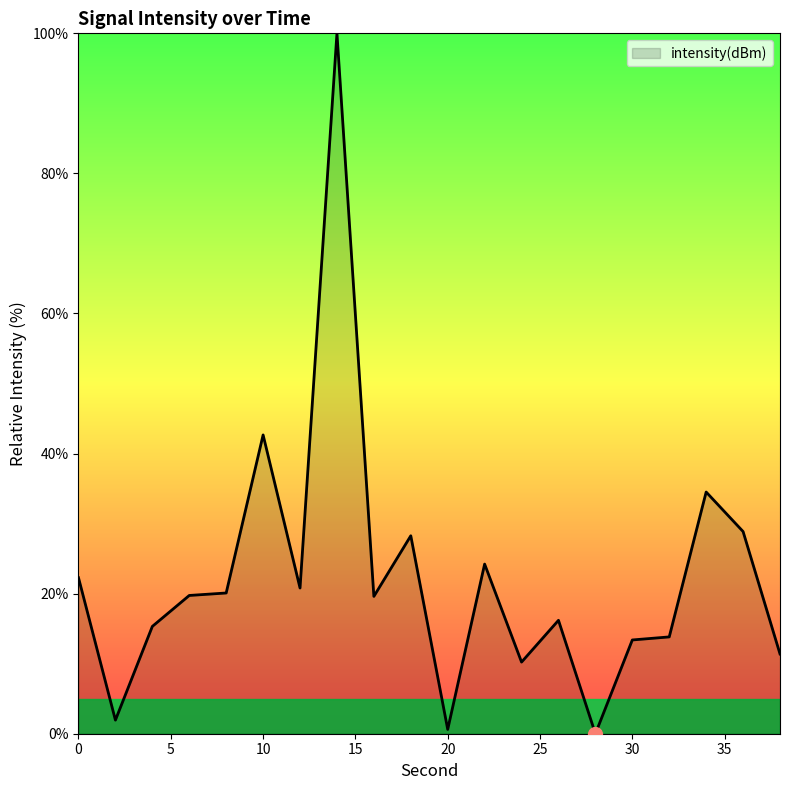

At which category does the data reach its first local valley?

2